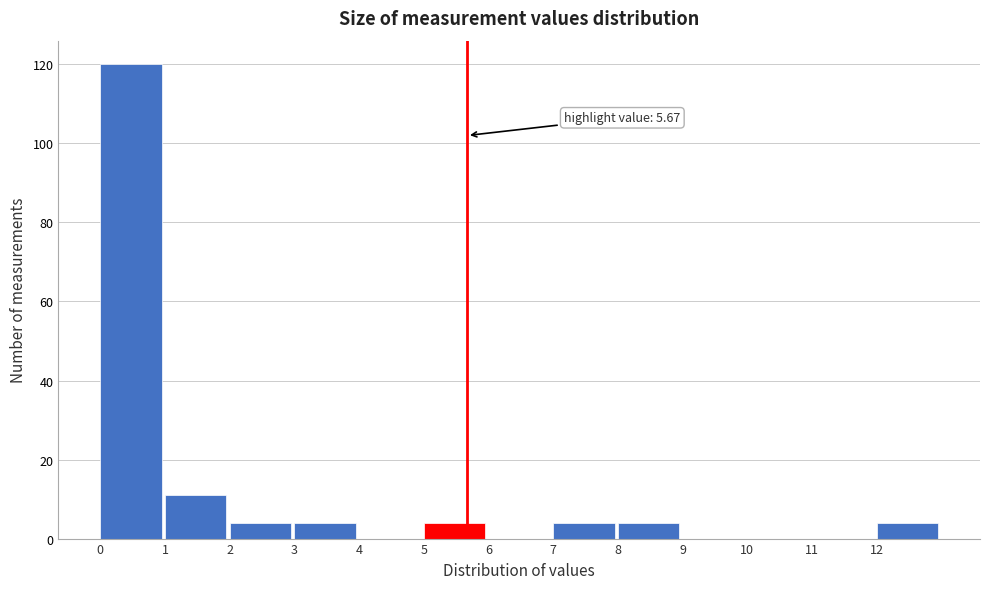

Over which range of the x-axis is the bar tallest?

0 to 1